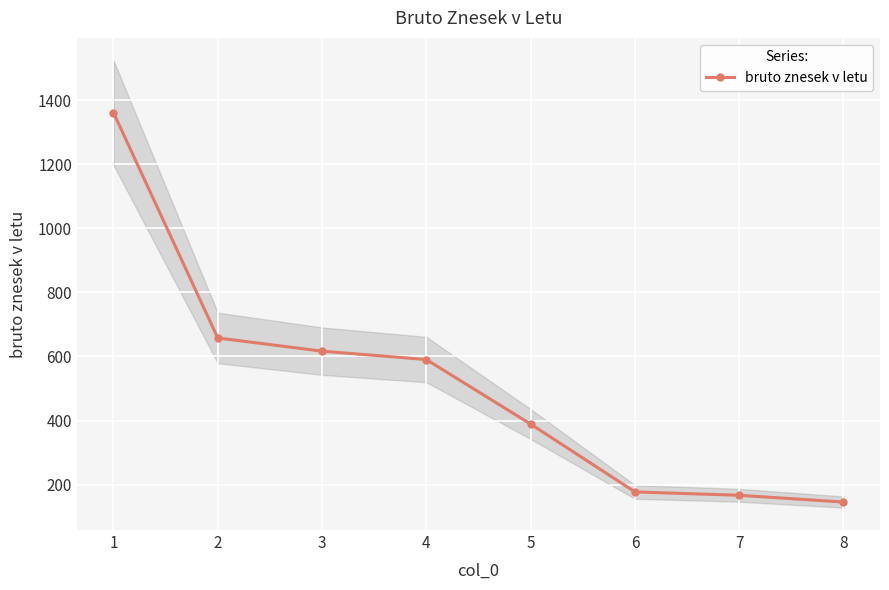

Is it true that the value at 7 is 166.8?

True